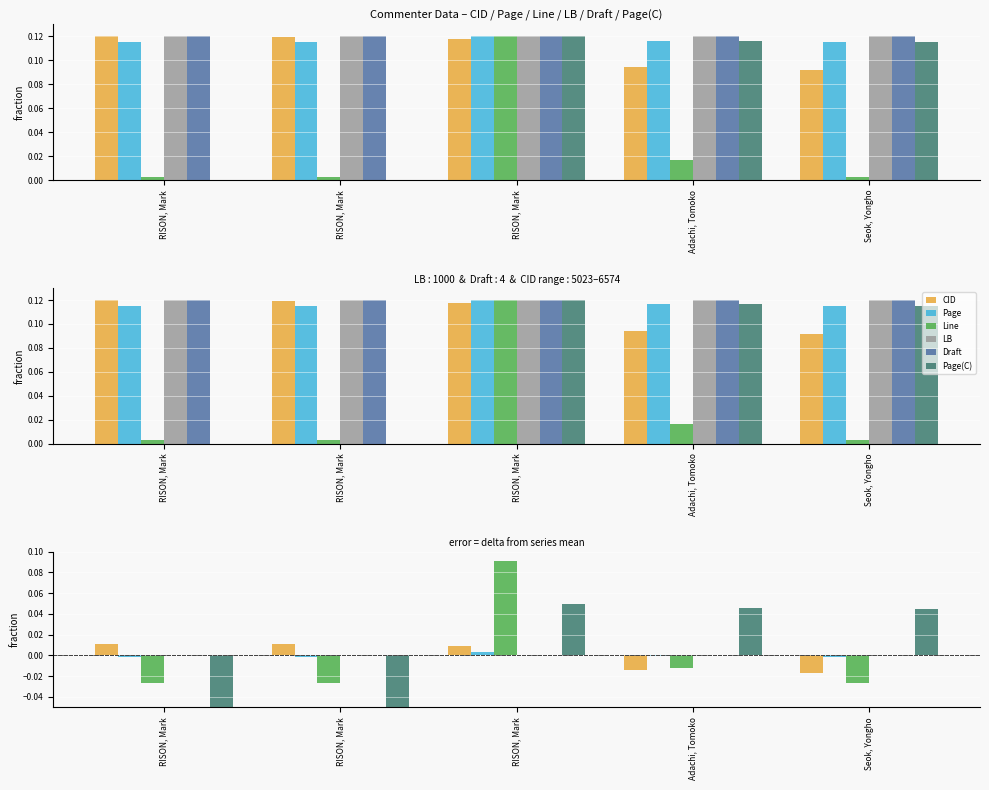

Which has a higher value, RISON, Mark or RISON, Mark?

RISON, Mark